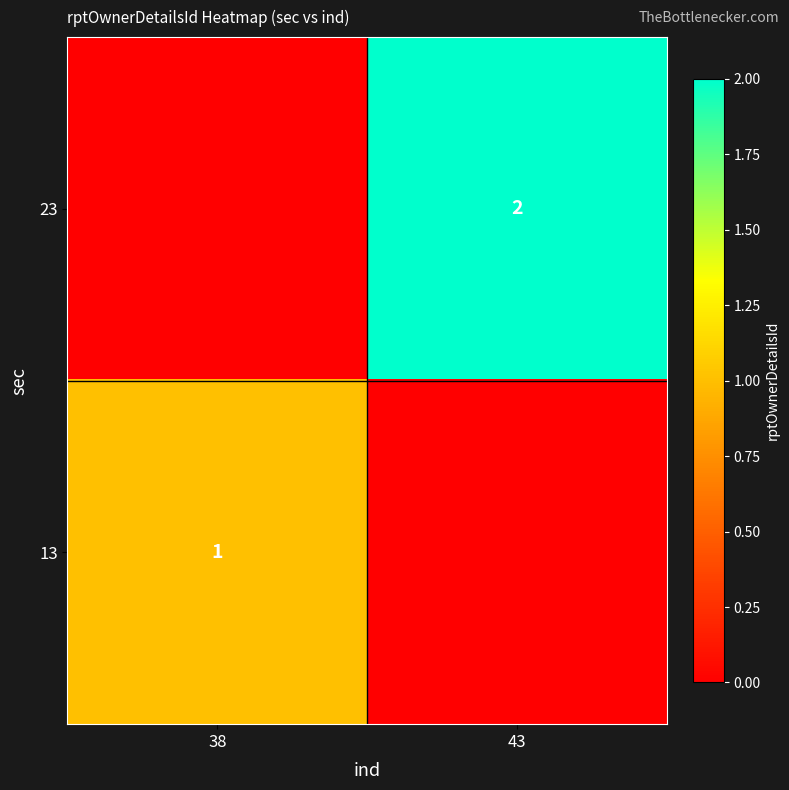

What is the maximum value shown in the chart?

2